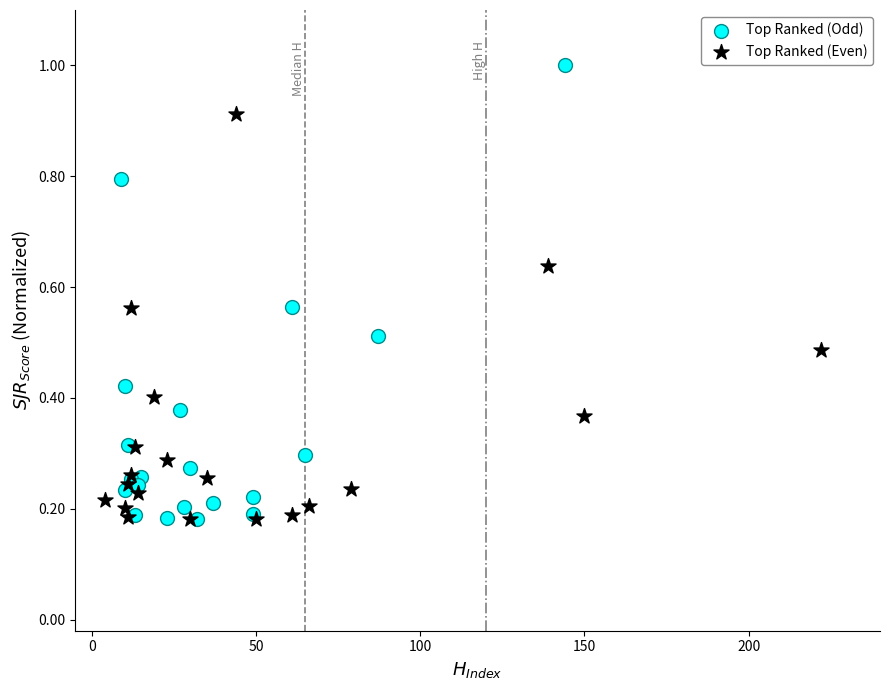

Which series contains the highest Y value?

Top Ranked (Odd)